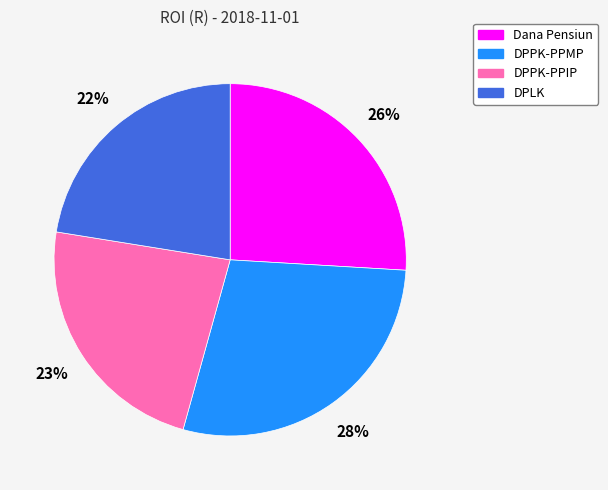

Is there a majority slice in this chart?

No